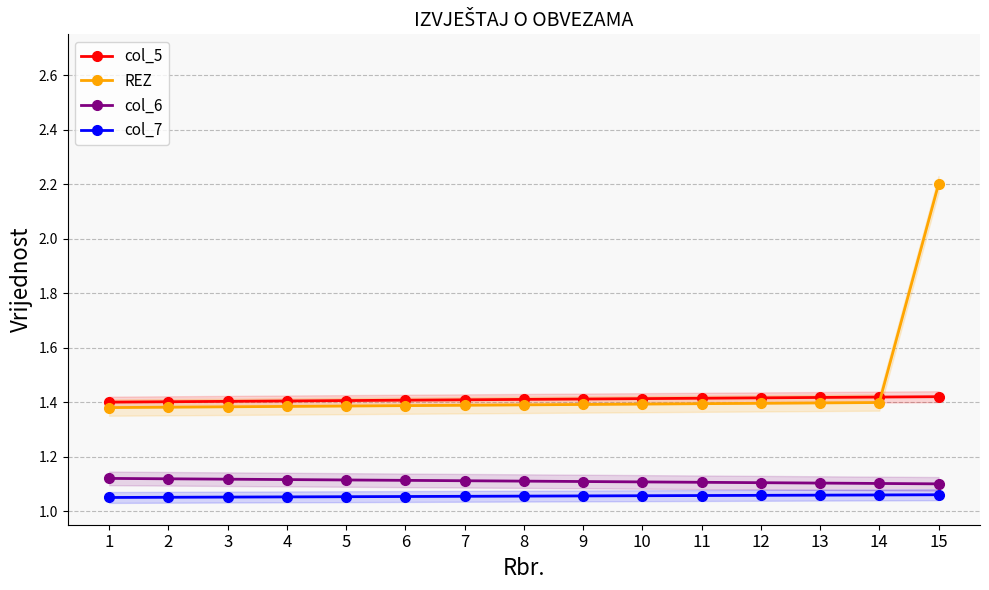

What is the difference between the REZ values at 3 and 15?

0.8